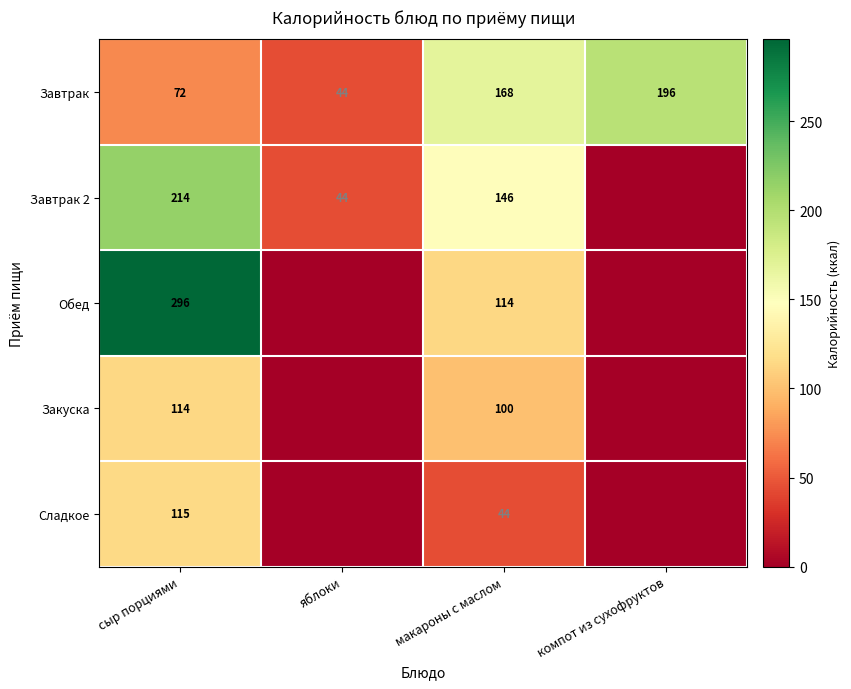

What is the difference between the highest and lowest values at макароны с маслом?

124